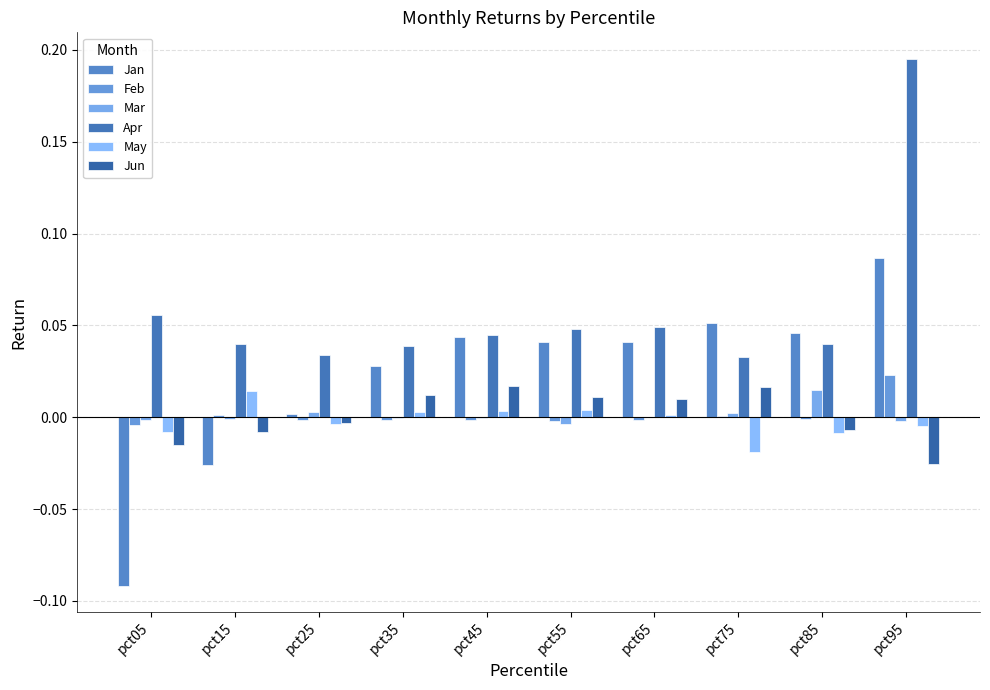

Where does the May series first go above 0?

pct15